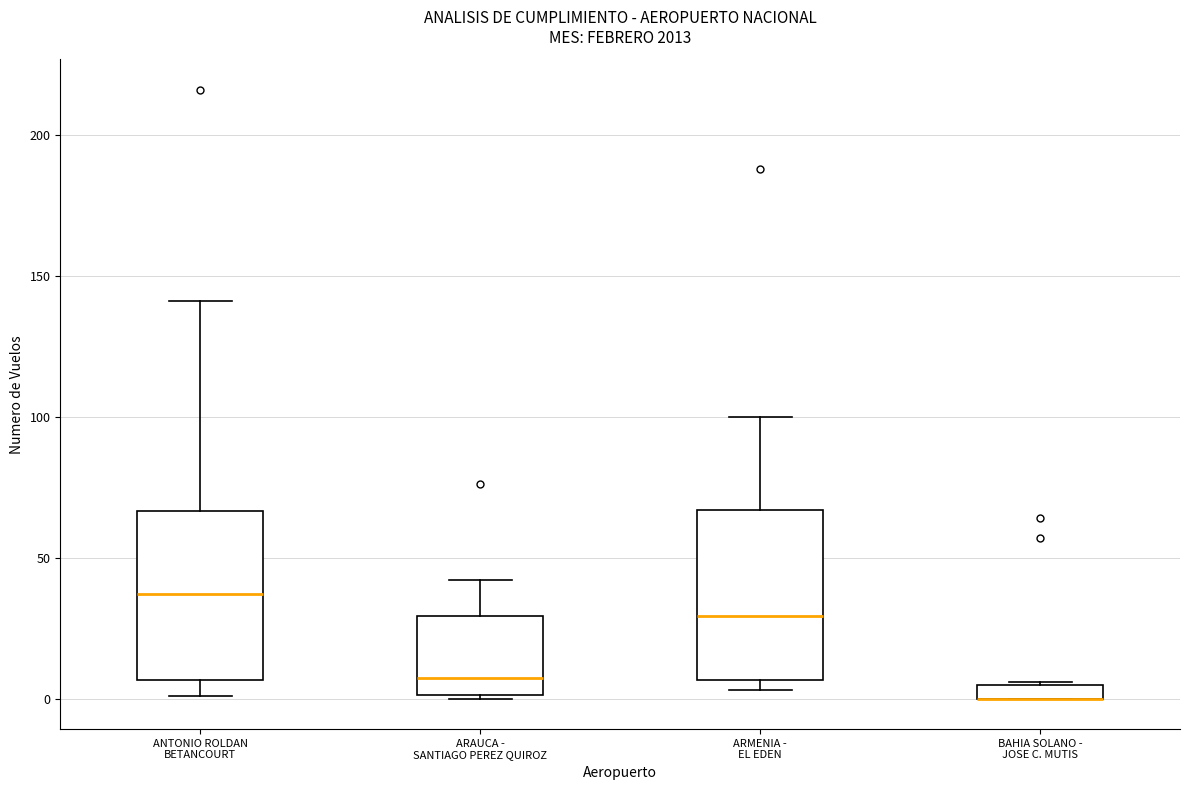

Where is the upper edge of the box for ARAUCA - SANTIAGO PEREZ QUIROZ on the y-axis? The values are not printed on the chart, so give them approximately, as read against the axis.

30